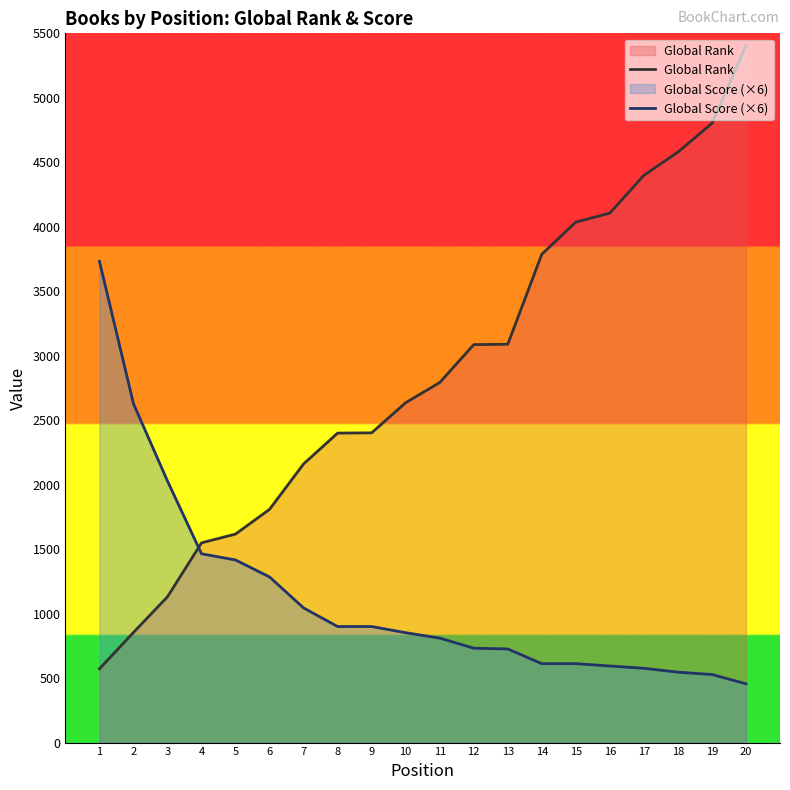

Read the Global Score (×6) value at 2, to the nearest 100.

2600